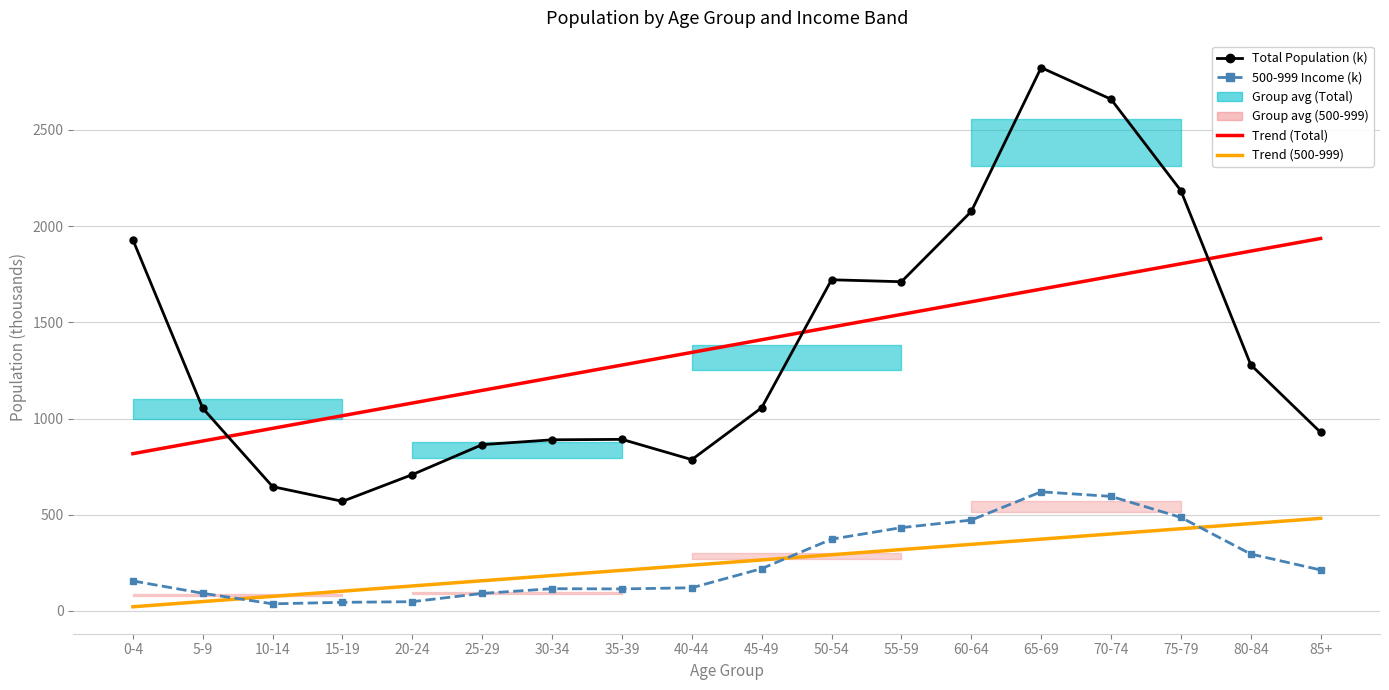

What is the sum of the Total Population (thousands) values at 35-39 and 40-44?

1678.1